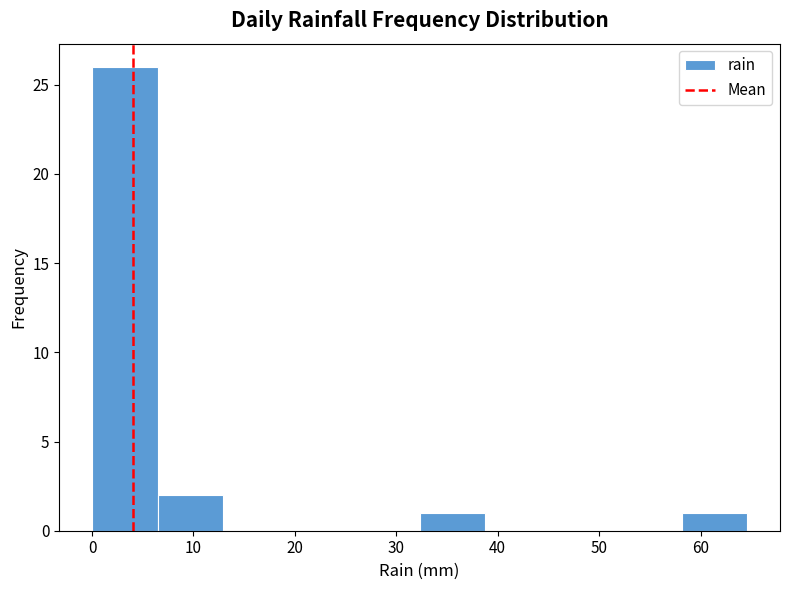

Over which range of the x-axis is the bar tallest?

0 to 6